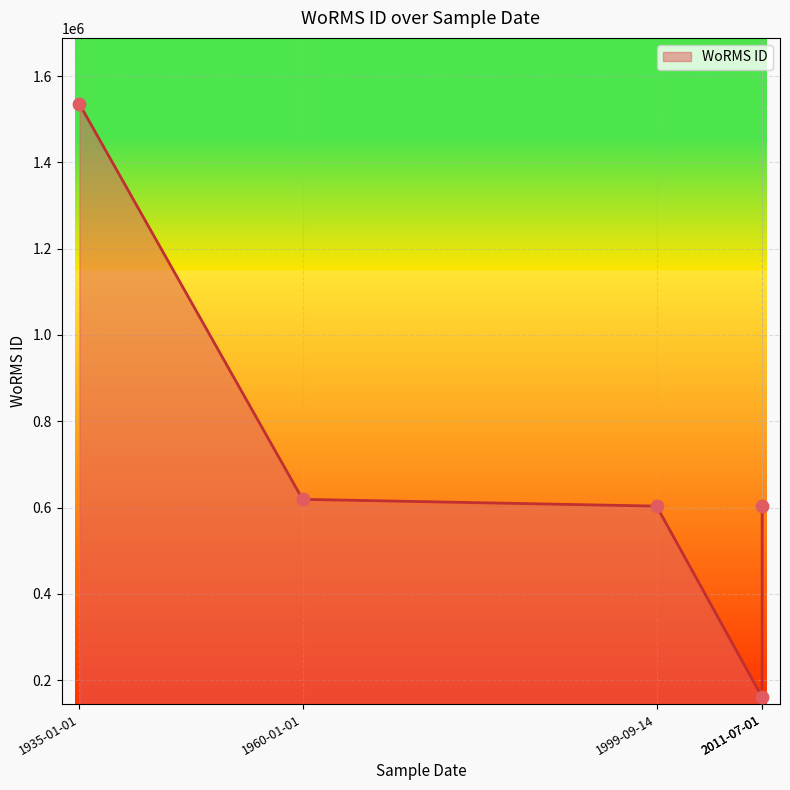

What is the change in value from 01-07-2011 to 01-01-1960?

+15743